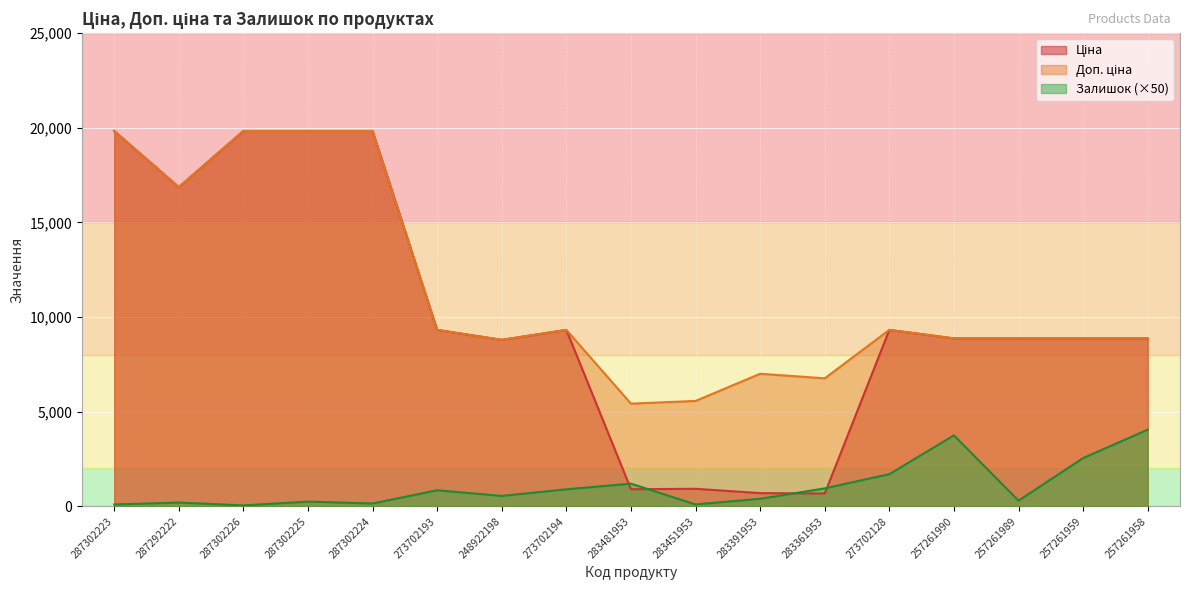

What is the difference between the maximum and minimum values in the Залишок series?

4000.0